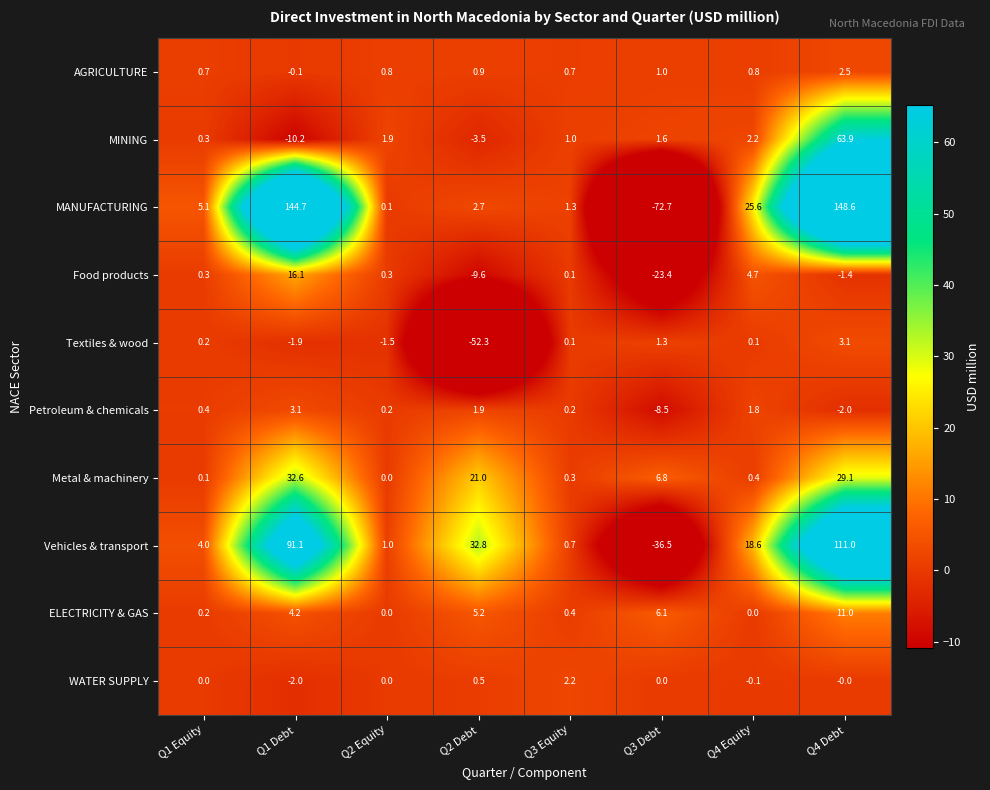

What is the approximate value of ELECTRICITY & GAS at Q3 Equity?

0.4